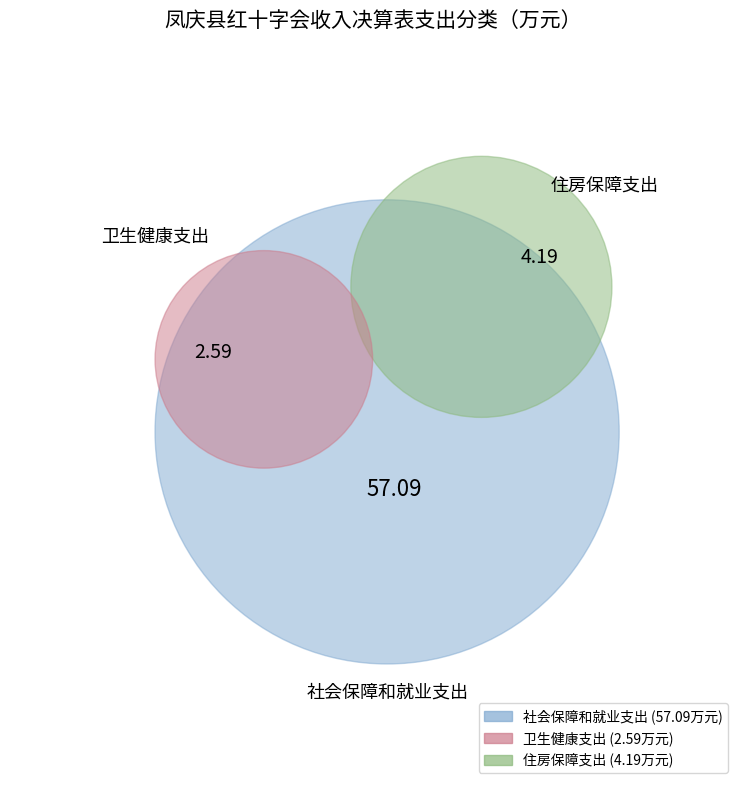

Which slice is the smallest?

卫生健康支出